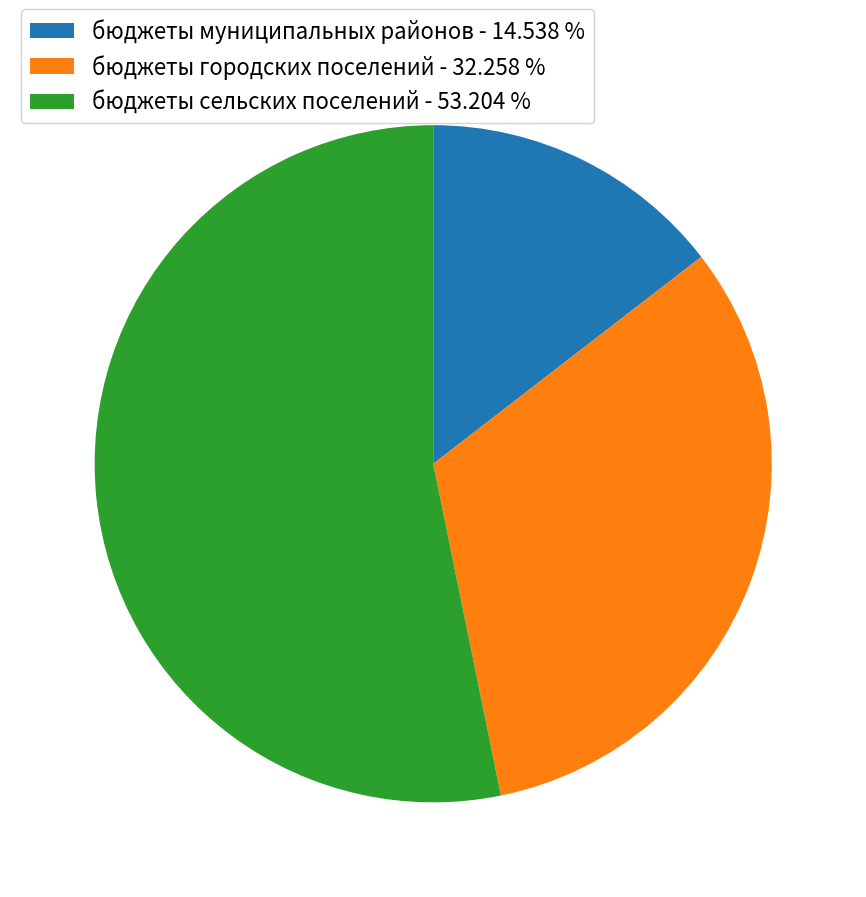

Is there any slice that represents more than half of the pie?

Yes